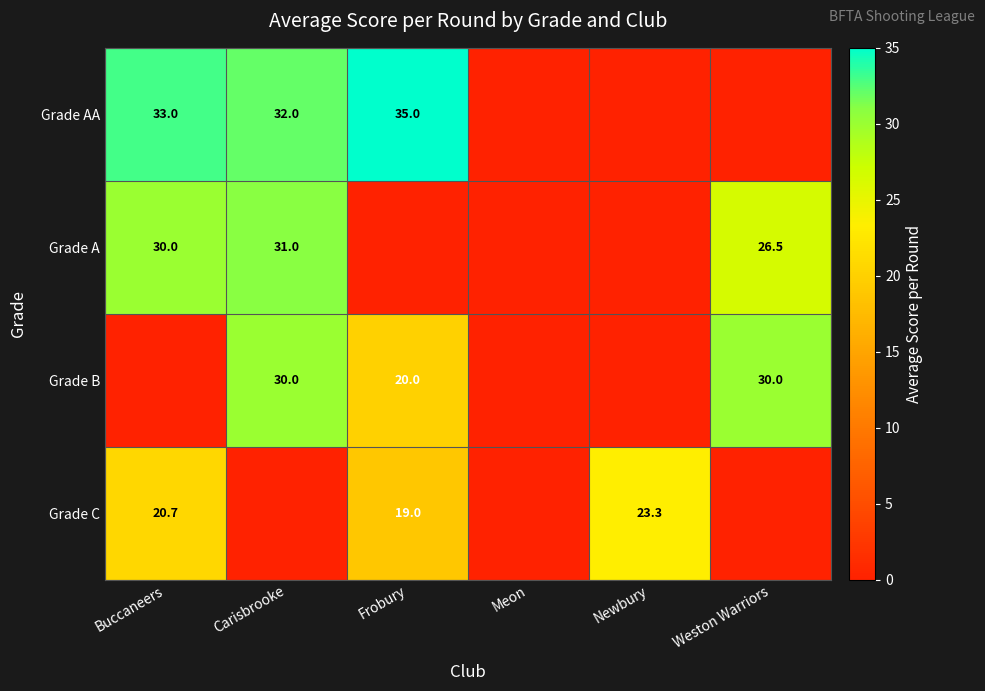

The value of Grade A at Buccaneers is 51.9. True or false?

False